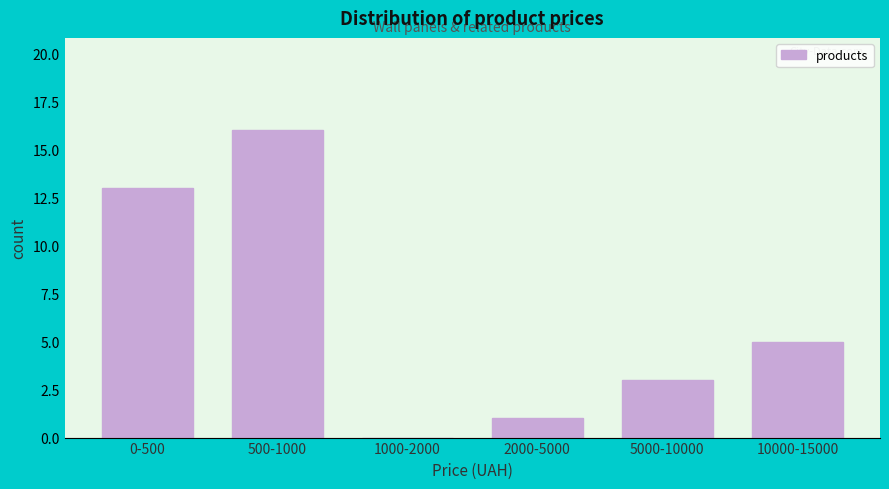

Reading right to left, transcribe all the data shown in this chart.

10000-15000=5	5000-10000=3	2000-5000=1	1000-2000=0	500-1000=16	0-500=13